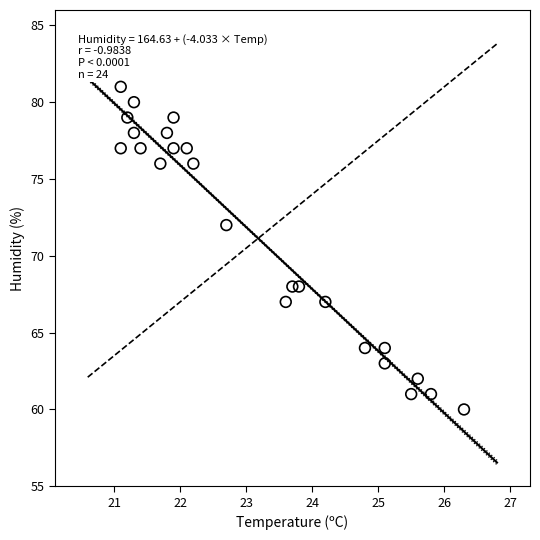

What is the range of Y values (max minus min)?

21